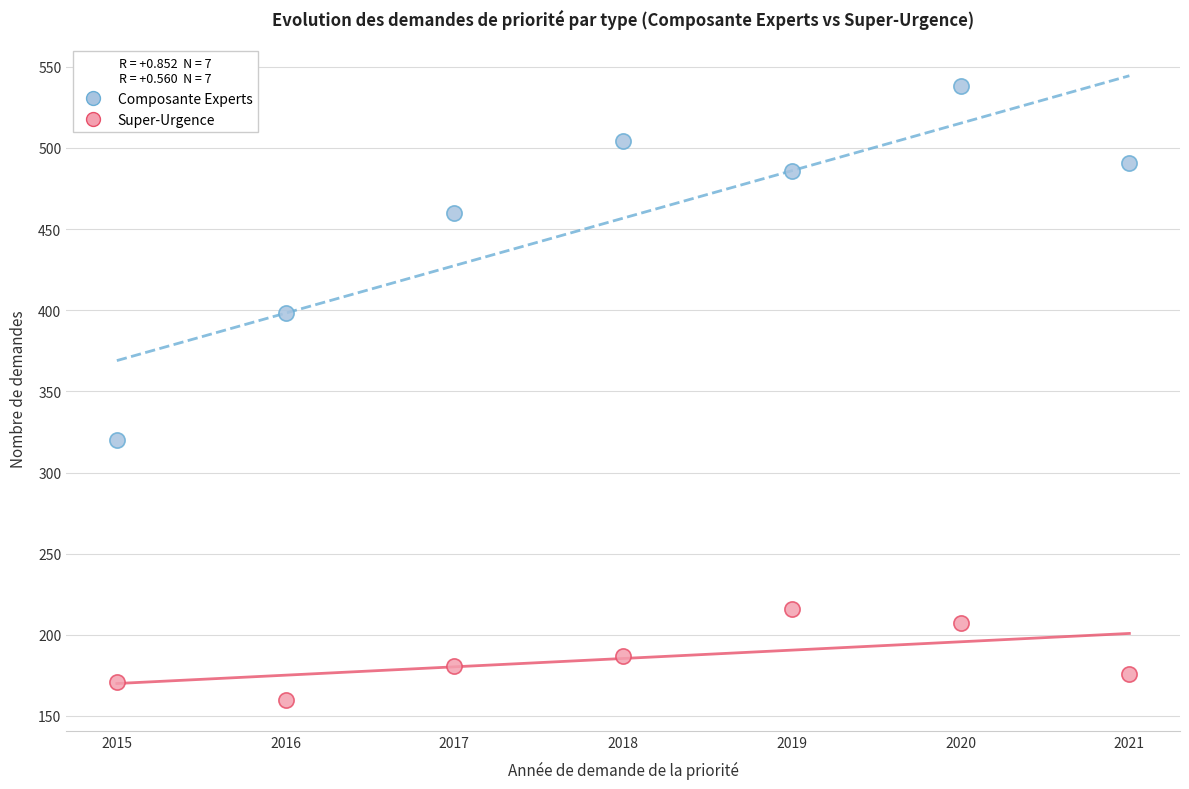

Across all series, what Y value is closest to 349?

320